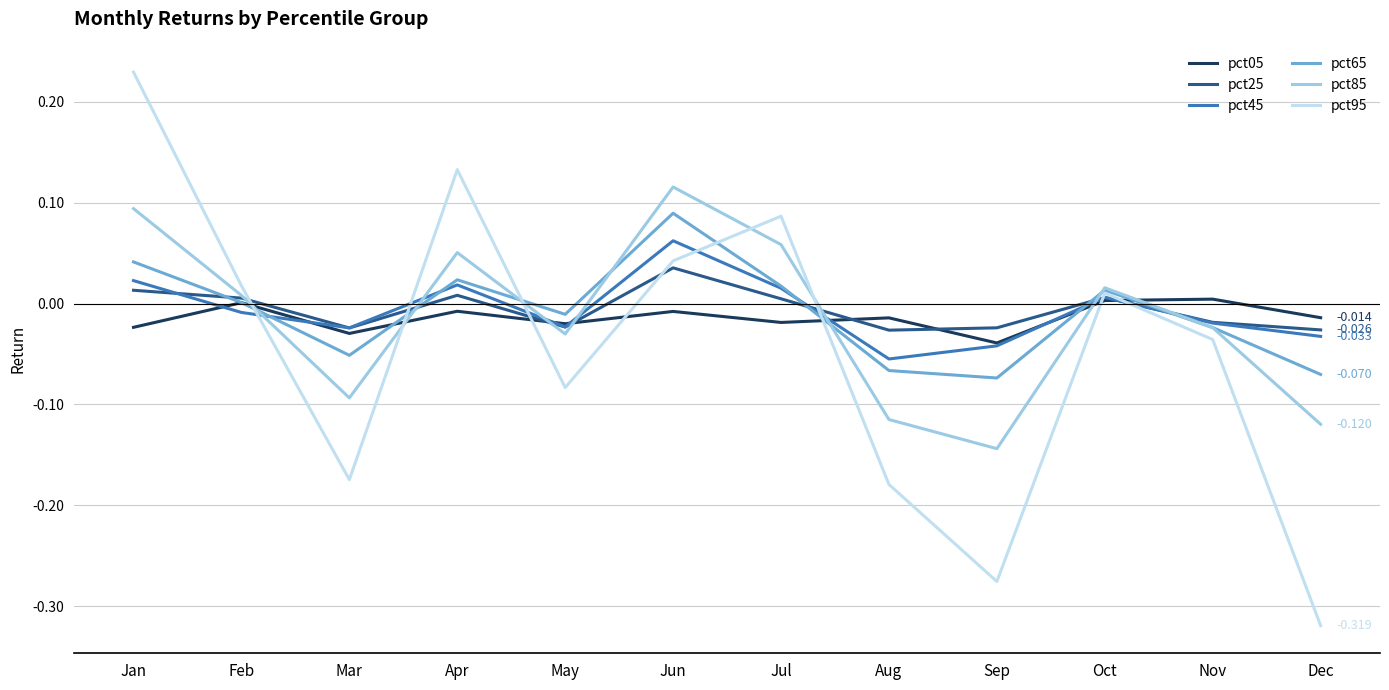

Where is the first local maximum for pct85?

Apr